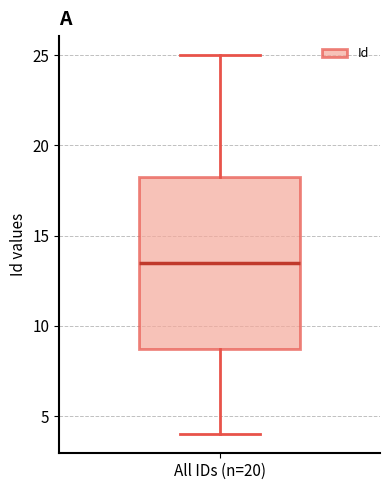

Read this box plot against the y-axis: the position of the median line, the range covered by the box, and the ends of both whiskers. The values are not printed on the chart, so give them approximately, as read against the axis.

median 13.5, box 9.0 to 18.5, whiskers 4.0 to 25.0